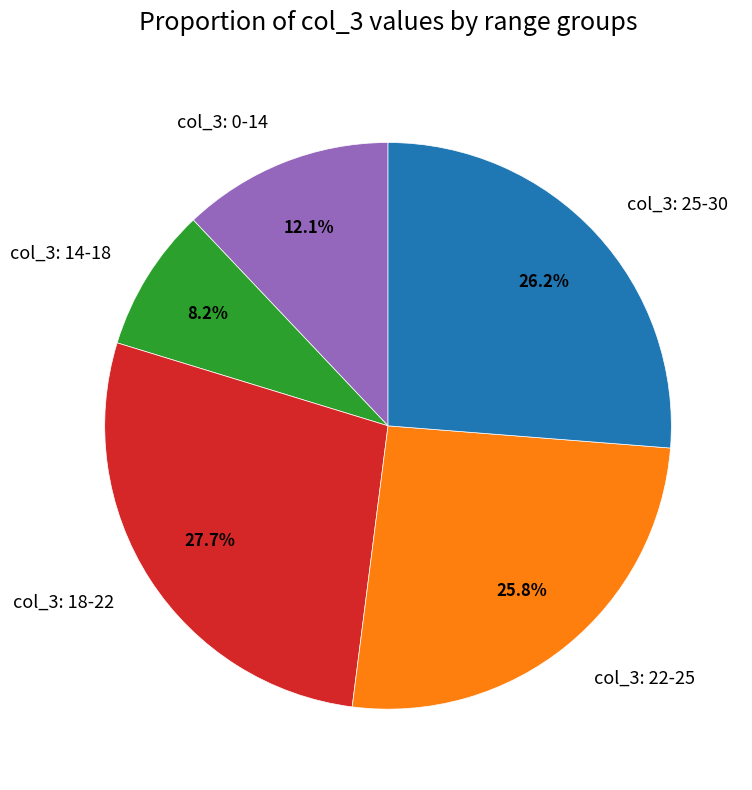

How many slices are in this pie chart?

5